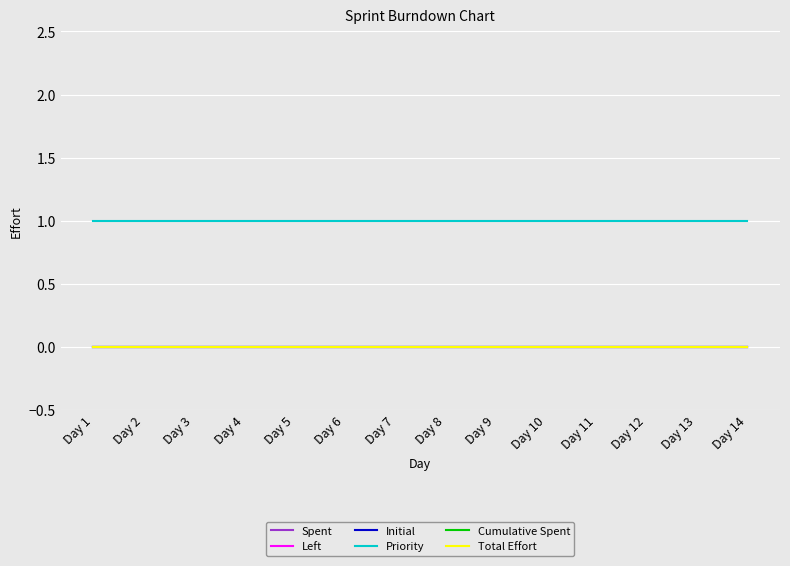

True or false: Initial and Cumulative Spent cross at least once.

False